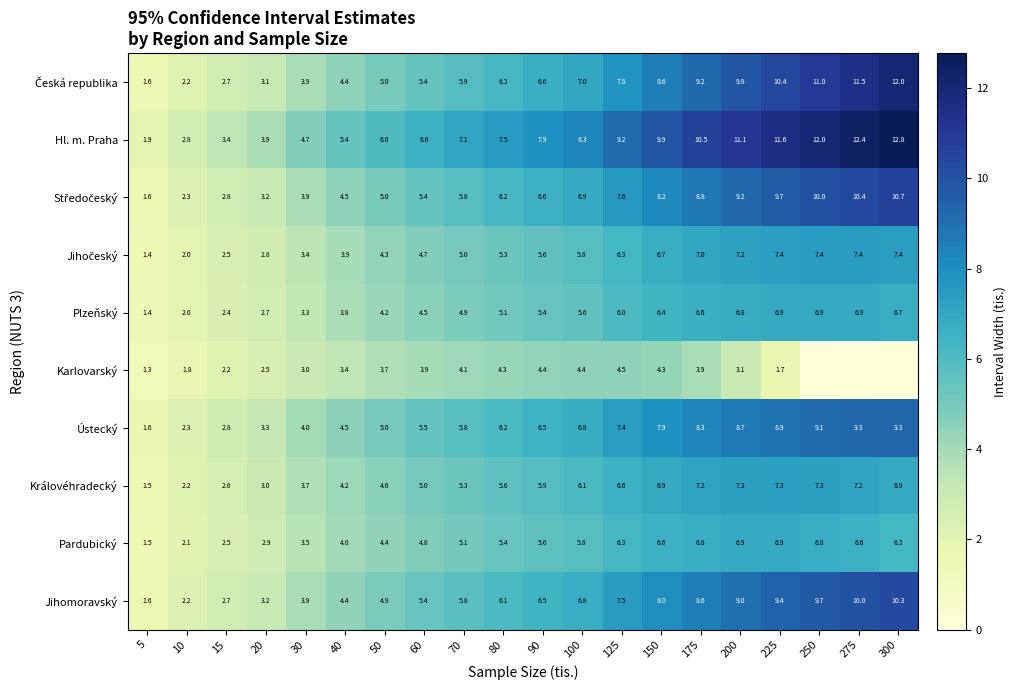

At which label does Ústecký first exceed 6?

80